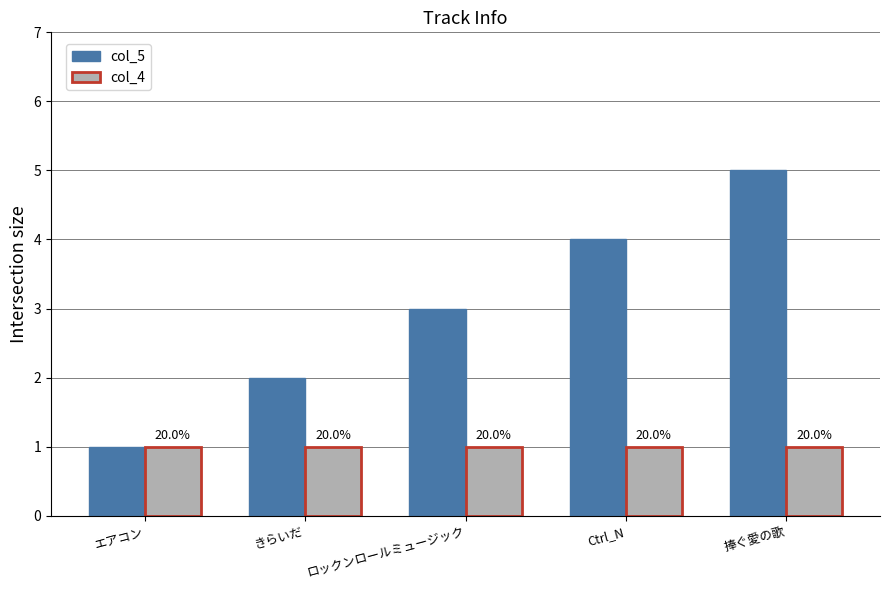

What is the difference between the col_5 values at 捧ぐ愛の歌 and エアコン?

4